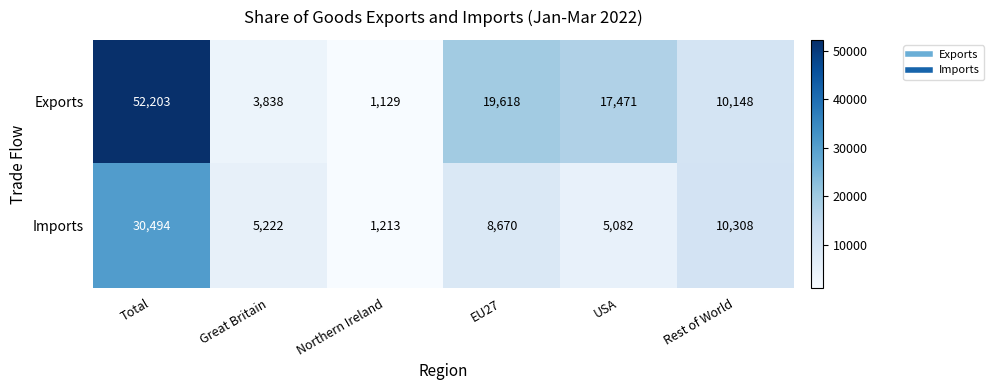

Which series changed the most between Total and USA?

Exports